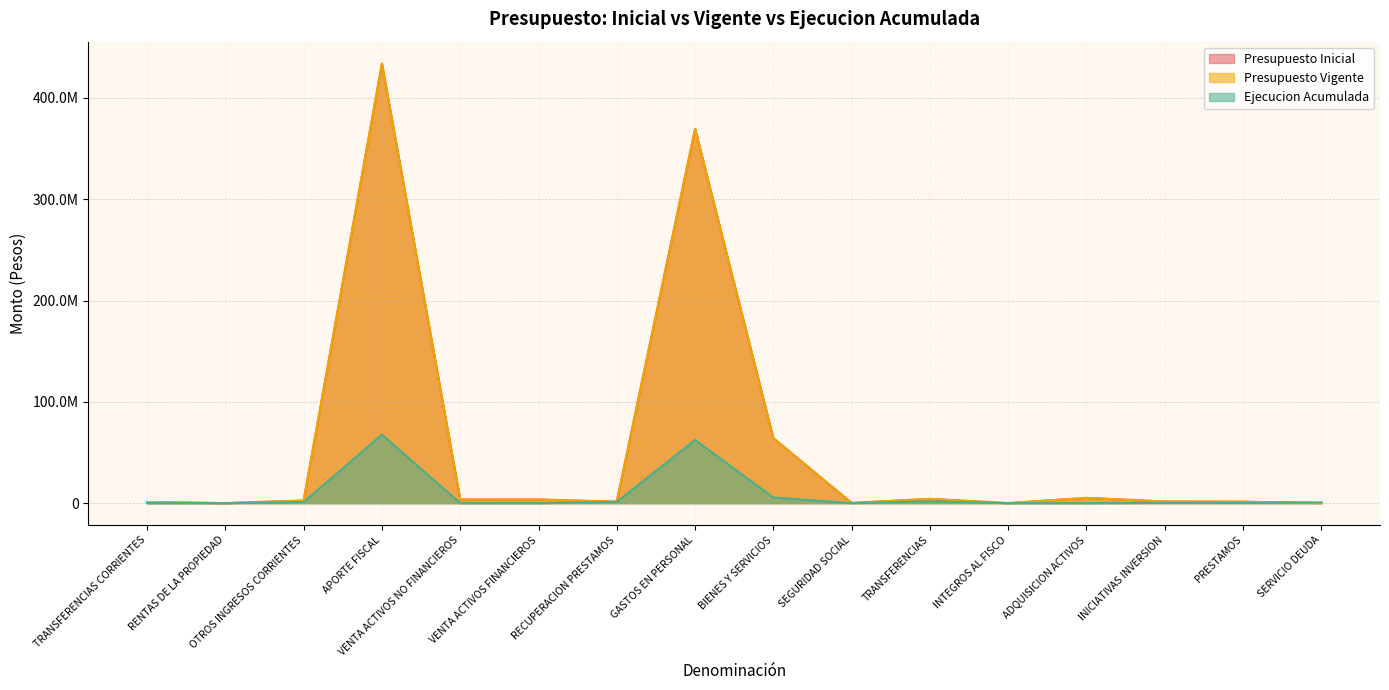

What is the difference between the Ejecucion Acumulada values at INTEGROS AL FISCO and RECUPERACION PRESTAMOS?

1219046